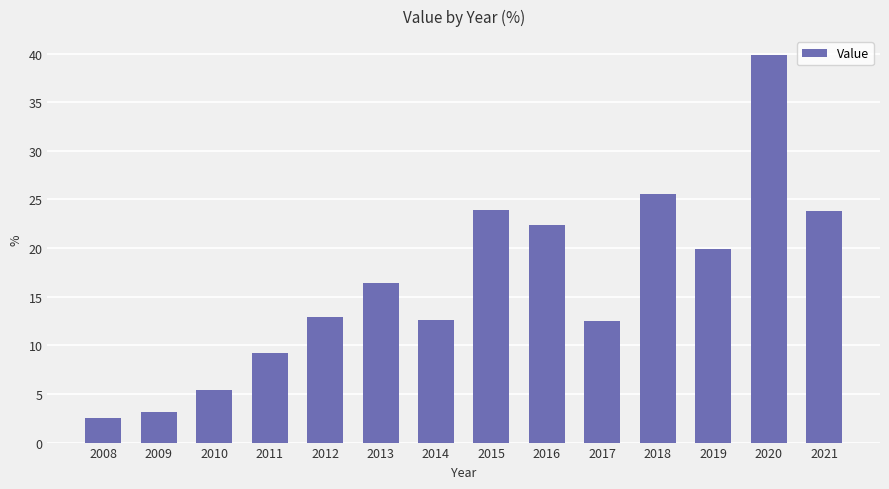

The chart shows a value of 12.6 at 2014. True or false?

True